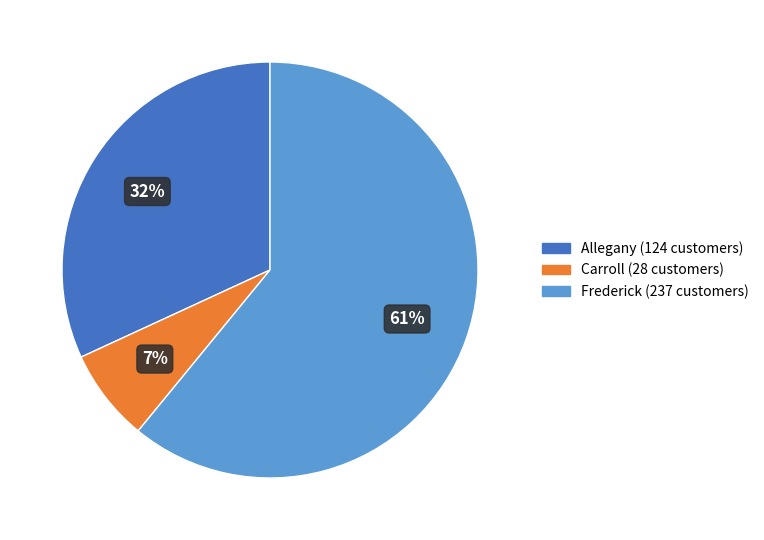

To the nearest percent, what percentage of the pie is Carroll?

7%